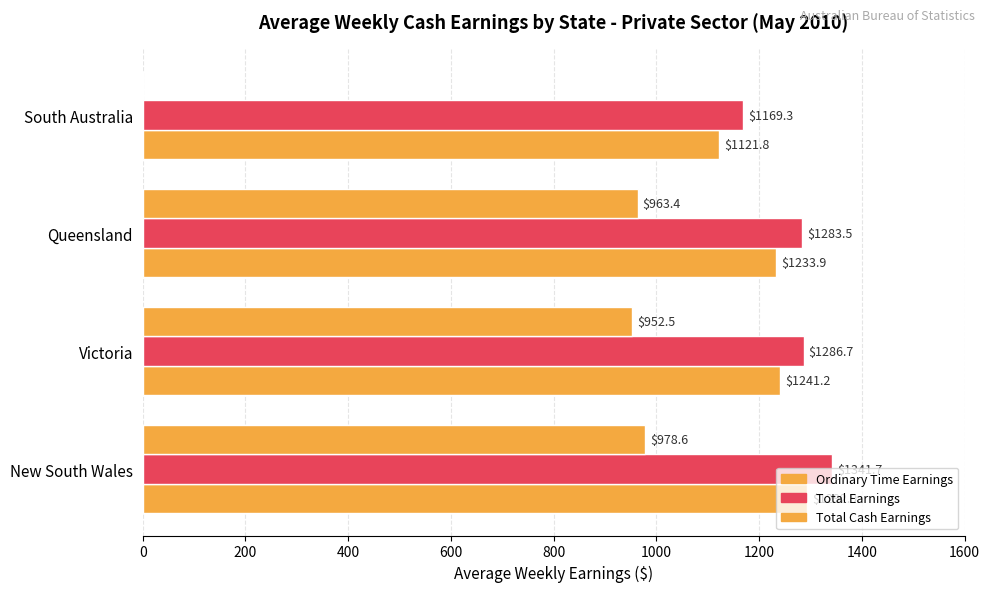

How many values in Total Cash Earnings are above zero?

3